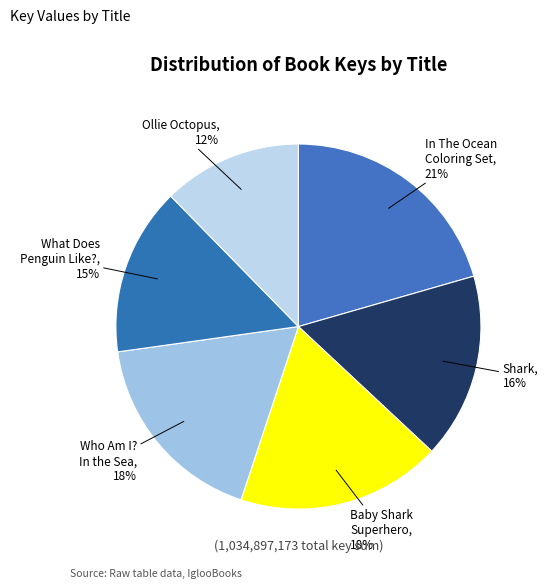

To the nearest percent, what portion does What Does Penguin Like? represent?

15%